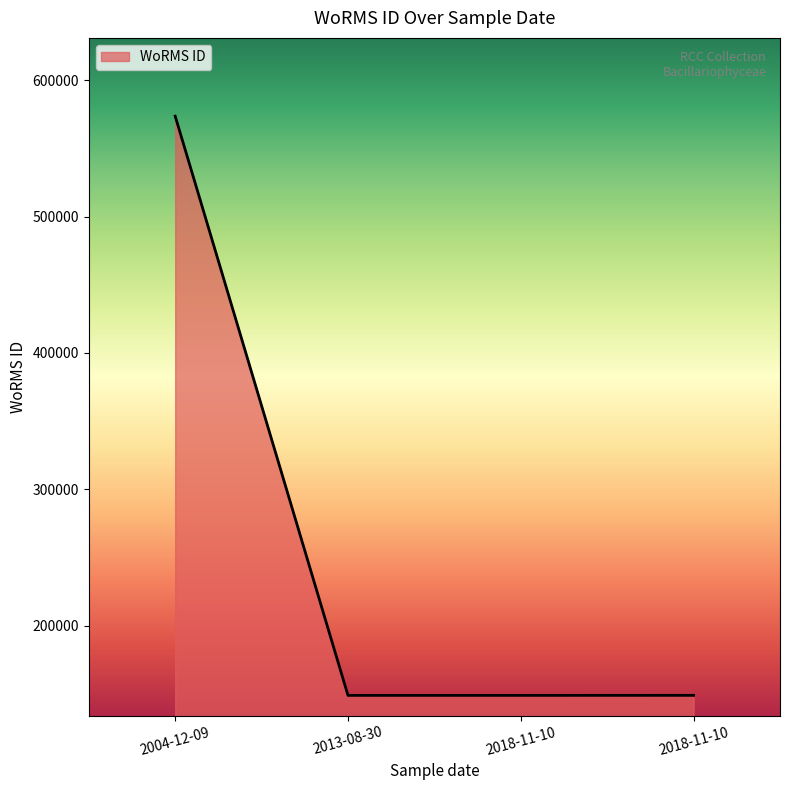

Approximately how many times larger is the value at 2013-08-30 compared to 2018-11-10?

1.0